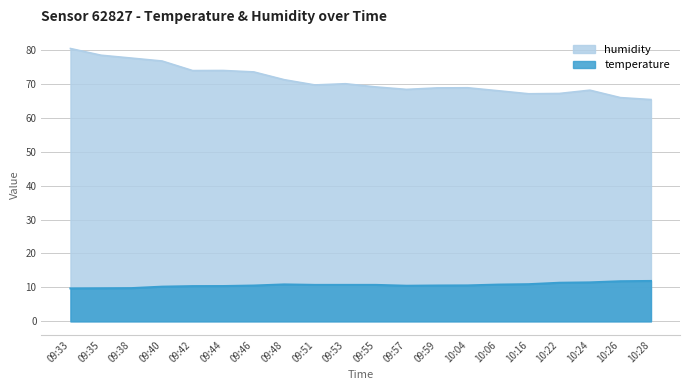

Count the number of categories in the chart.

20